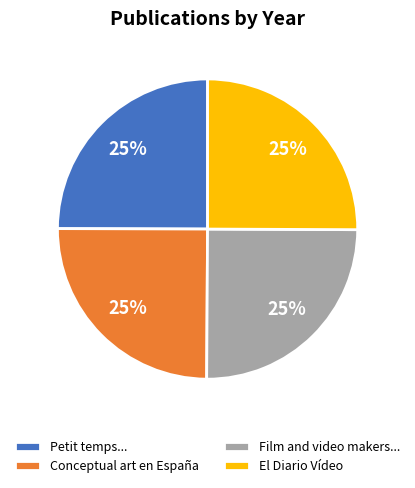

To the nearest percent, what is the combined percentage of El Diario Vídeo and Petit temps...?

50%